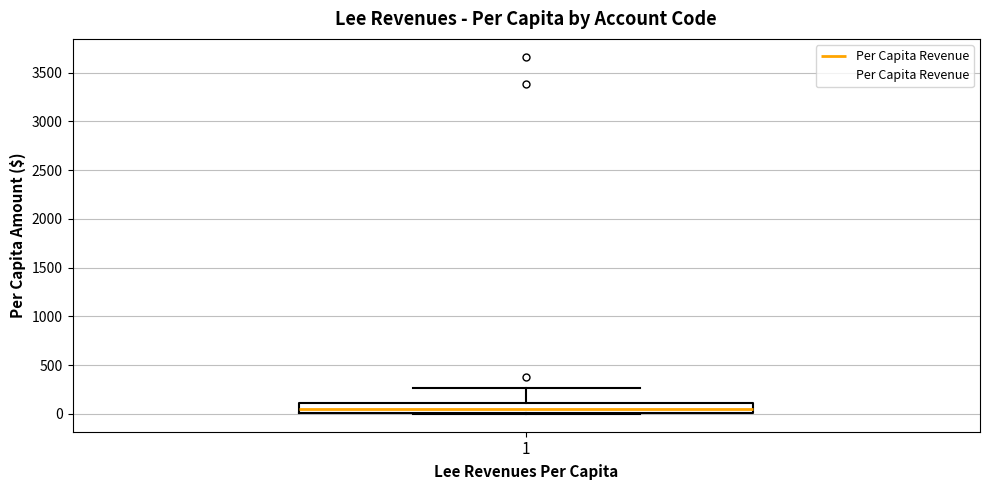

Transcribe this box plot: give where the median line is, the range the box spans, and where the two whiskers end, as read against the y-axis. The values are not printed on the chart, so give them approximately, as read against the axis.

median 50, box 0 to 100, whiskers 0 to 250